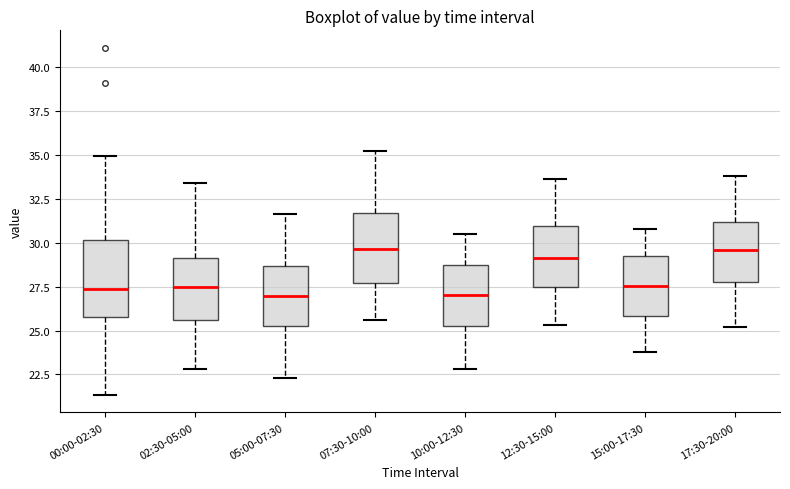

Reading left to right, transcribe this box plot: for each box, give where its median line is, the range the box spans, and where its two whiskers end, as read against the y-axis. The values are not printed on the chart, so give them approximately, as read against the axis.

00:00-02:30: median 27.5, box 26.0 to 30.0, whiskers 21.5 to 35.0
02:30-05:00: median 27.5, box 25.5 to 29.0, whiskers 23.0 to 33.5
05:00-07:30: median 27.0, box 25.5 to 28.5, whiskers 22.5 to 31.5
07:30-10:00: median 29.5, box 27.5 to 31.5, whiskers 25.5 to 35.0
10:00-12:30: median 27.0, box 25.5 to 29.0, whiskers 23.0 to 30.5
12:30-15:00: median 29.0, box 27.5 to 31.0, whiskers 25.5 to 33.5
15:00-17:30: median 27.5, box 26.0 to 29.0, whiskers 24.0 to 31.0
17:30-20:00: median 29.5, box 28.0 to 31.0, whiskers 25.0 to 34.0